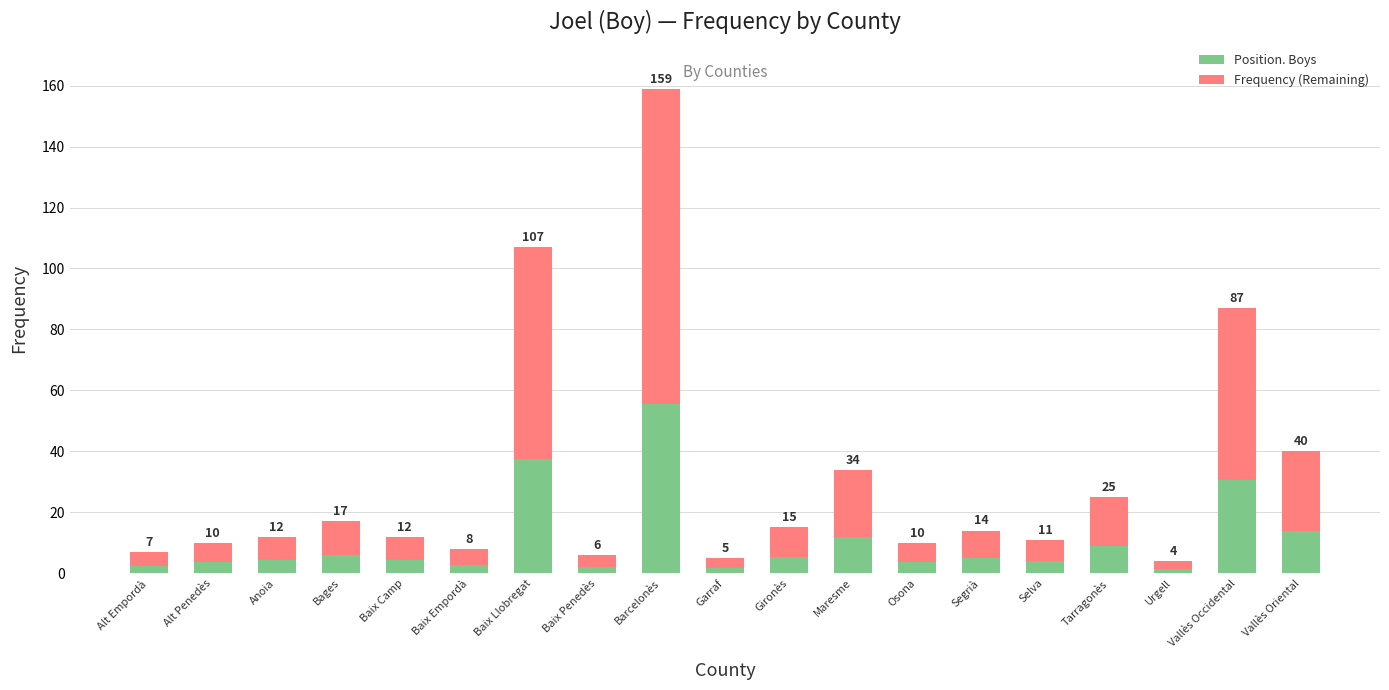

What are all the series names shown in the legend?

Position. Boys, Frequency (Remaining)